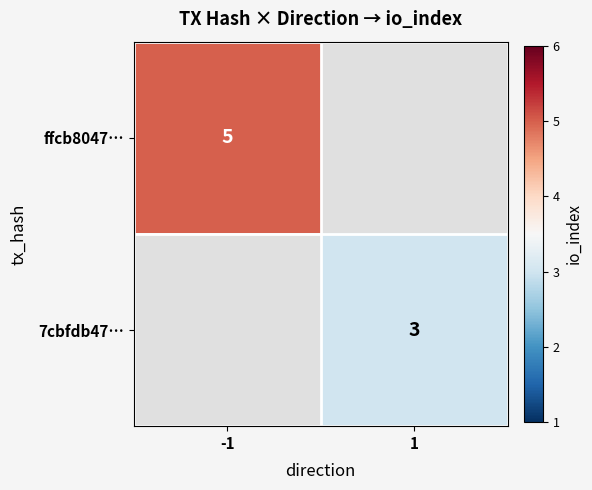

The 7cbfdb47… series shows 3 at 1. True or false?

True